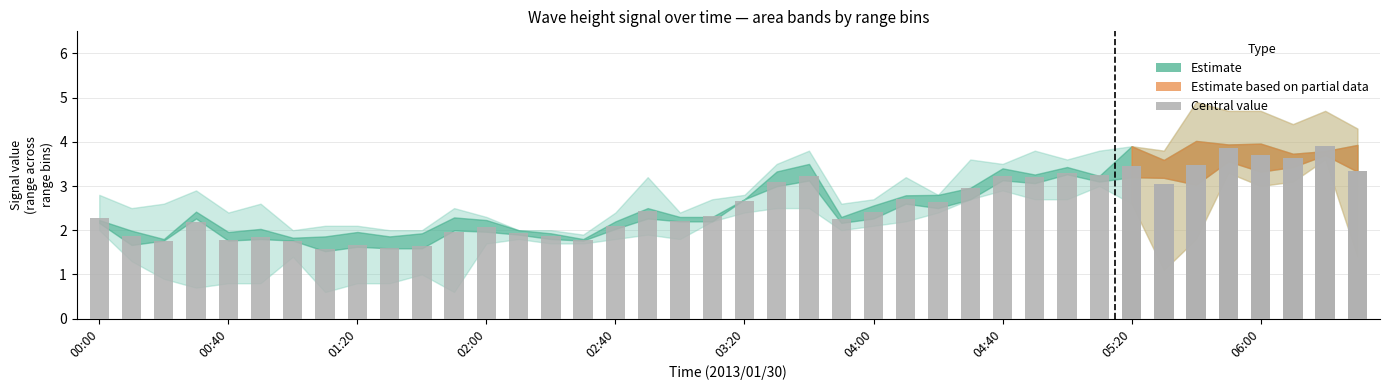

What is the change in value from 01:20 to 17?

+0.7